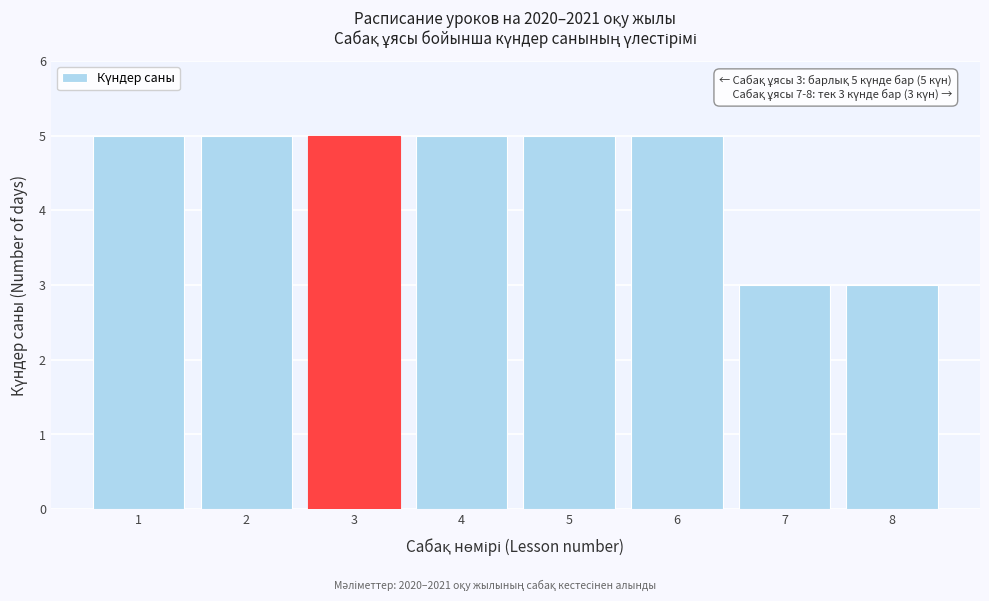

Reading left to right, extract all data points from this chart.

5	5	5	5	5	5	3	3